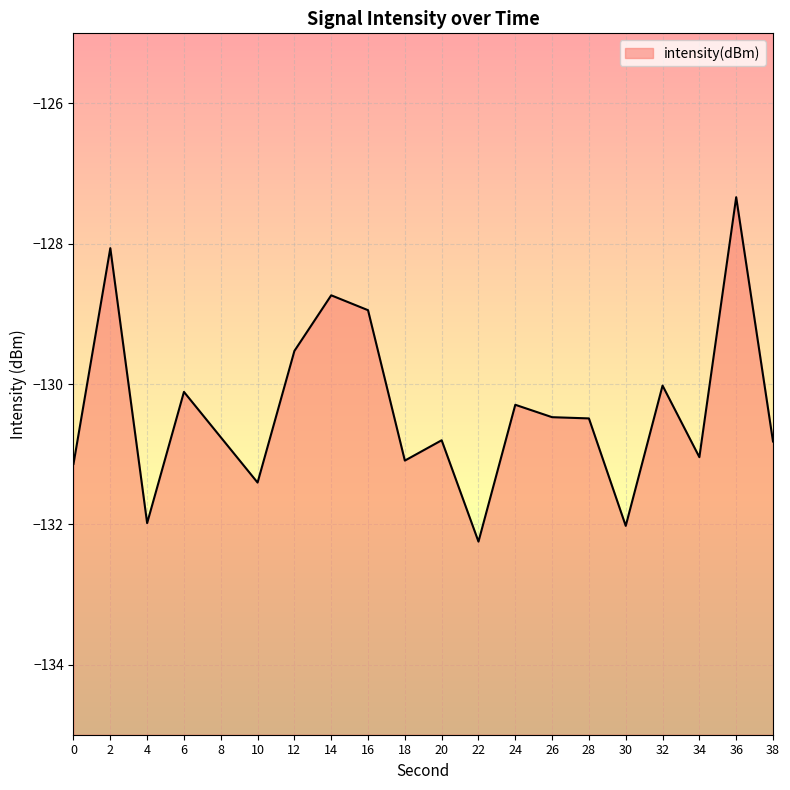

What is the smallest value displayed?

-132.2